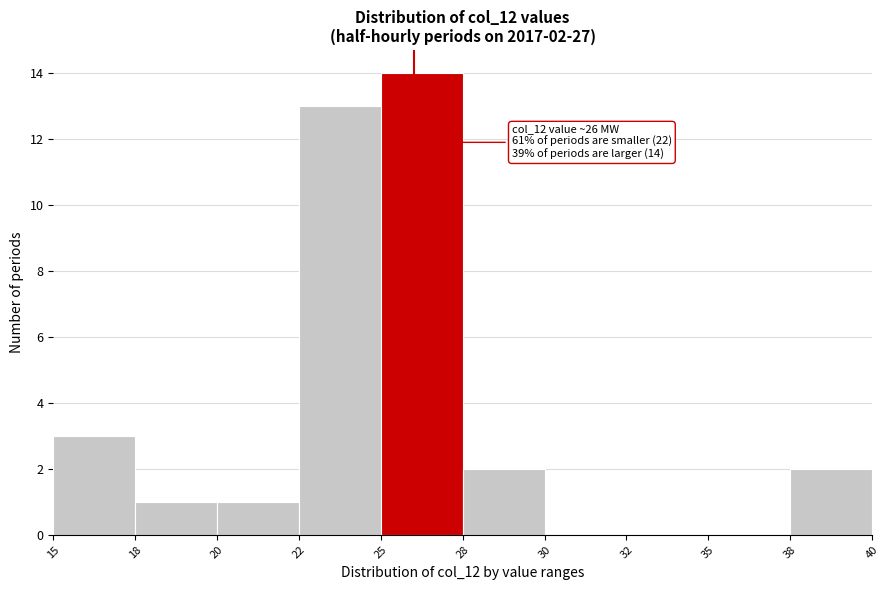

Reading left to right, extract all data points from this chart.

15=3	18=1	20=1	22=13	25=14	28=2	30=0	32=0	35=0	38=2